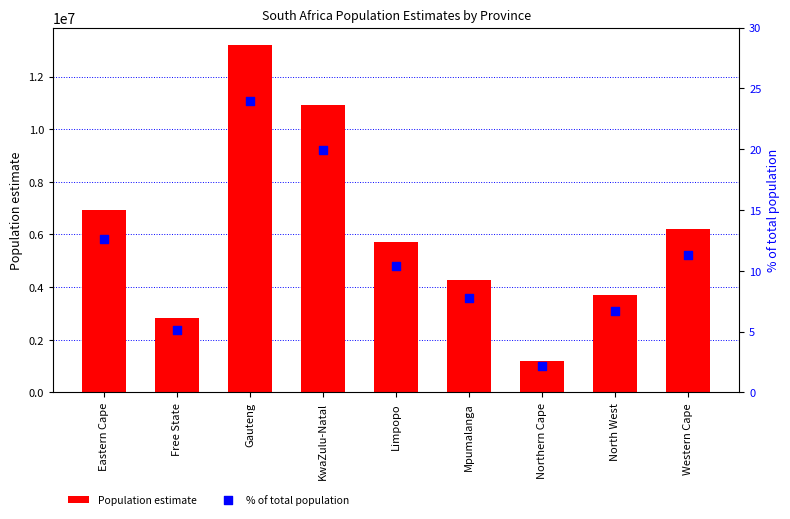

At how many categories does at least one series exceed 12604801?

1